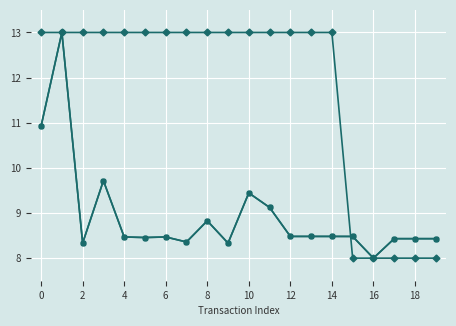

What is the maximum value shown in the chart?

13.0